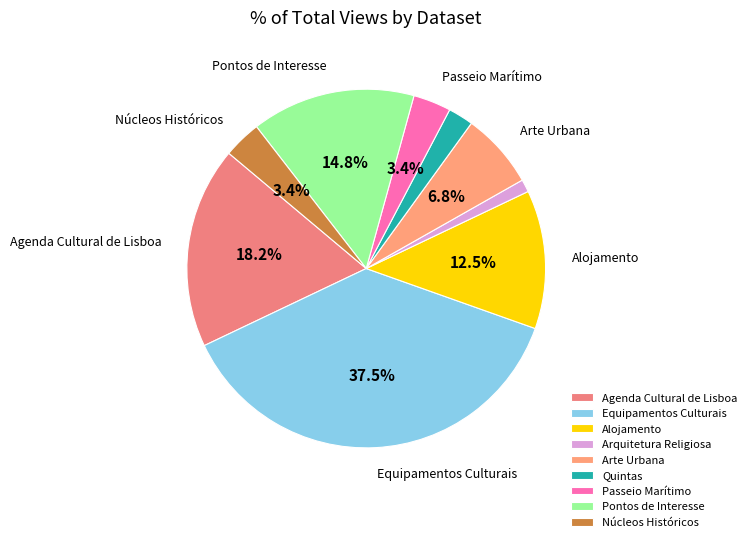

What percentage is the Agenda Cultural de Lisboa slice, to the nearest percent?

18%